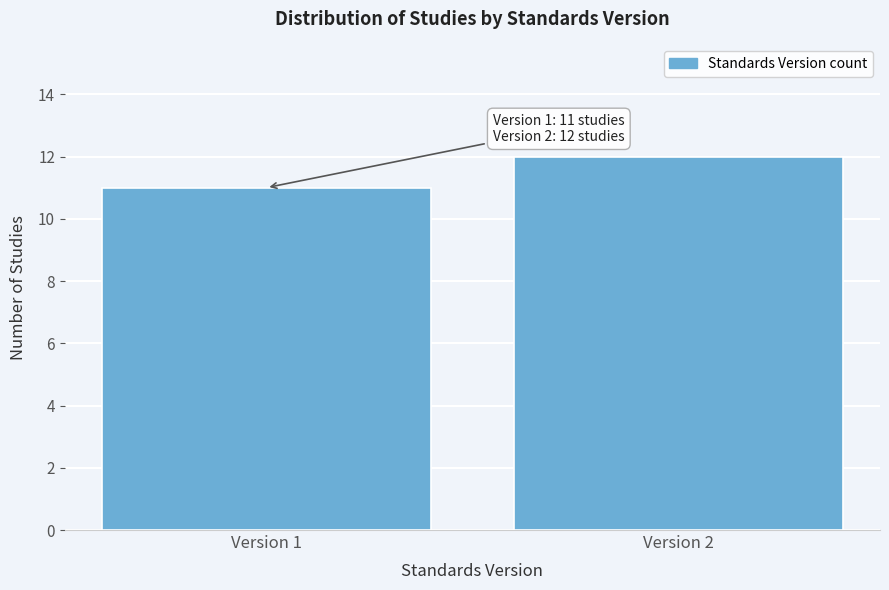

Reading right to left, list all the values displayed in this chart.

Version 2=12	Version 1=11